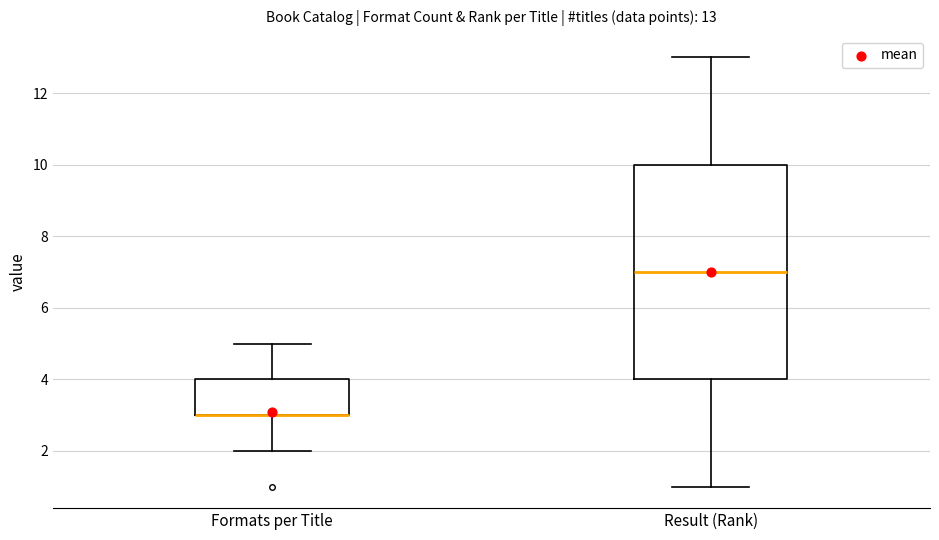

Which box is the tallest, from its lower edge to its upper edge?

Result (Rank)